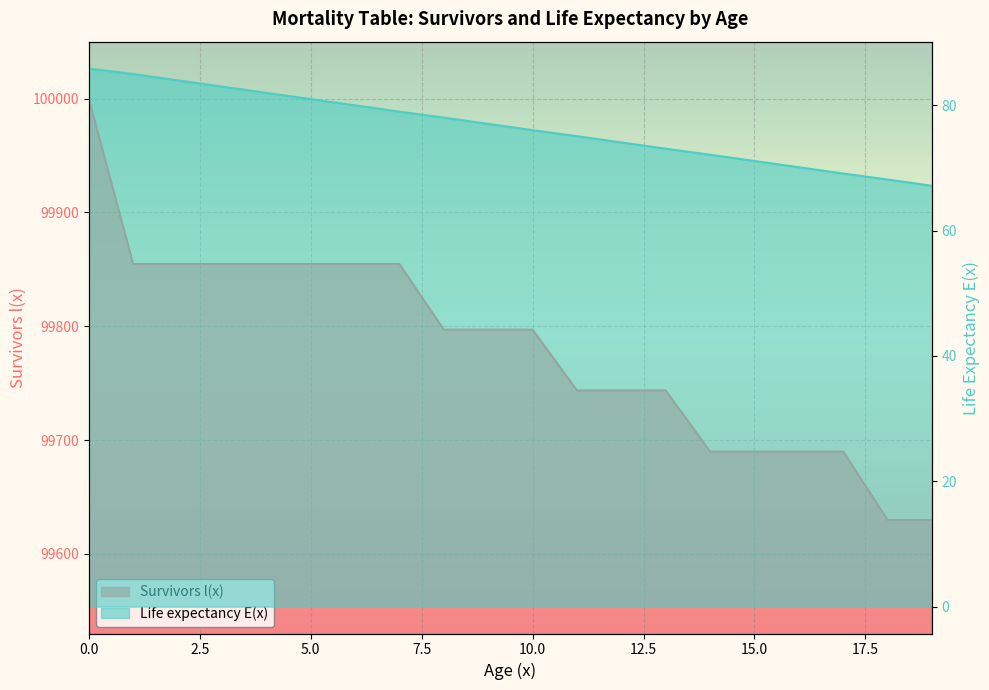

How many lines are shown in the chart?

2